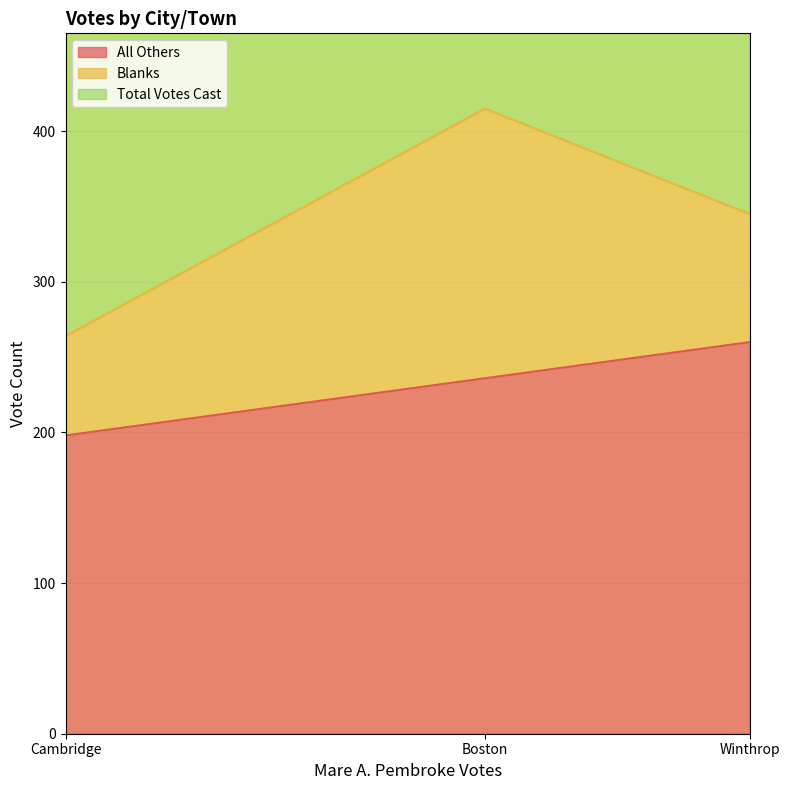

What are all the series names shown in the legend?

All Others, Blanks, Total Votes Cast